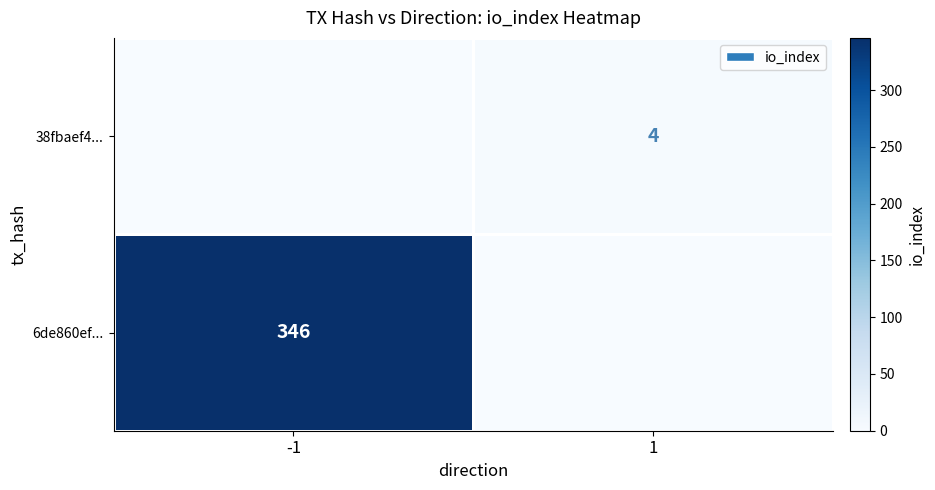

True or false: 38fbaef4... has a value of 4 at 1.

True